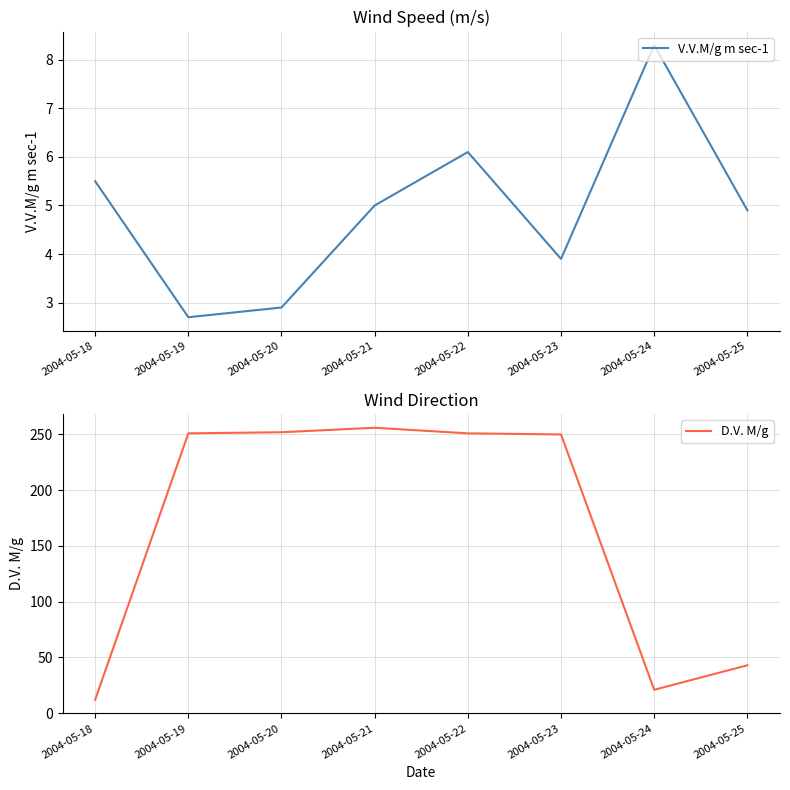

What is the difference between the second highest and minimum values in the V.V.M/g m sec-1 series?

3.4